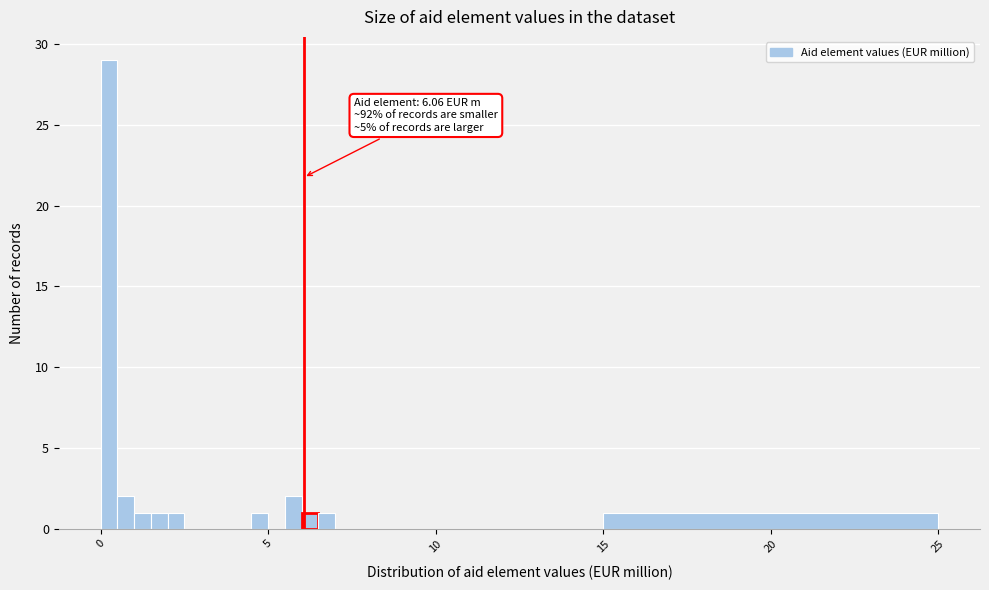

Read against the x-axis, roughly where is the centre of the tallest bar?

0.5